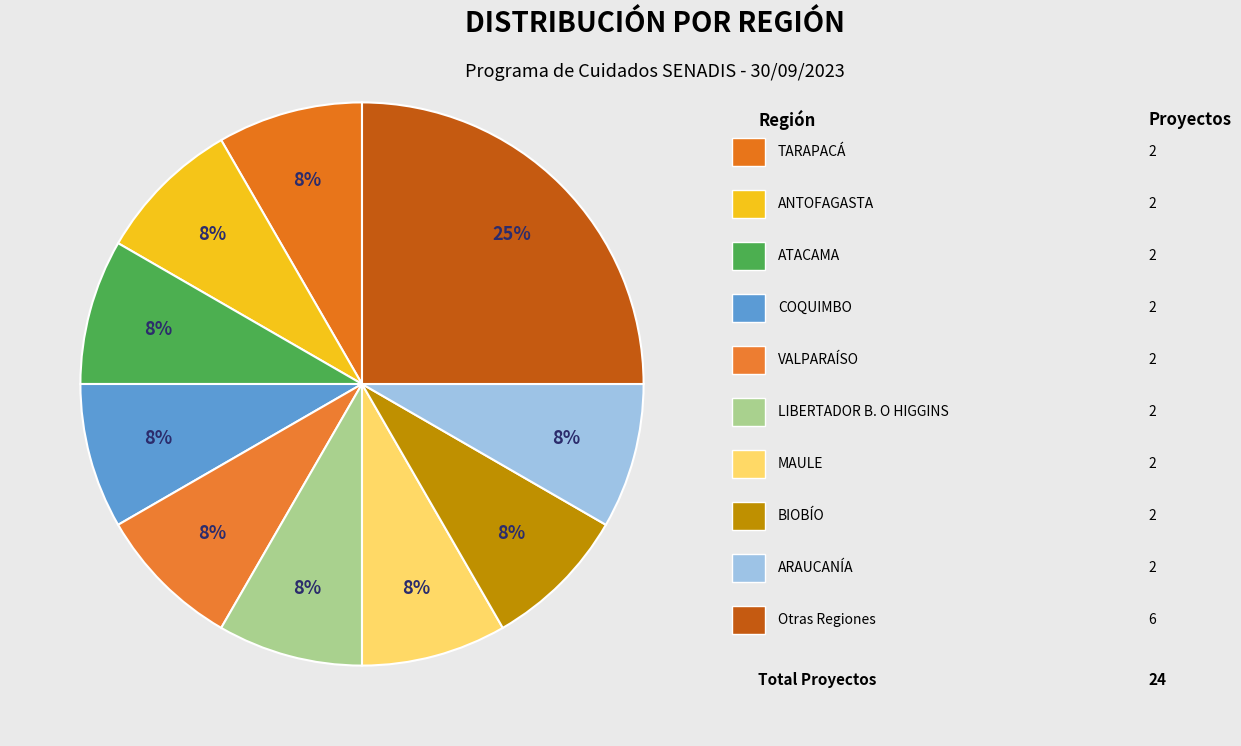

Count the number of slices in the pie.

10